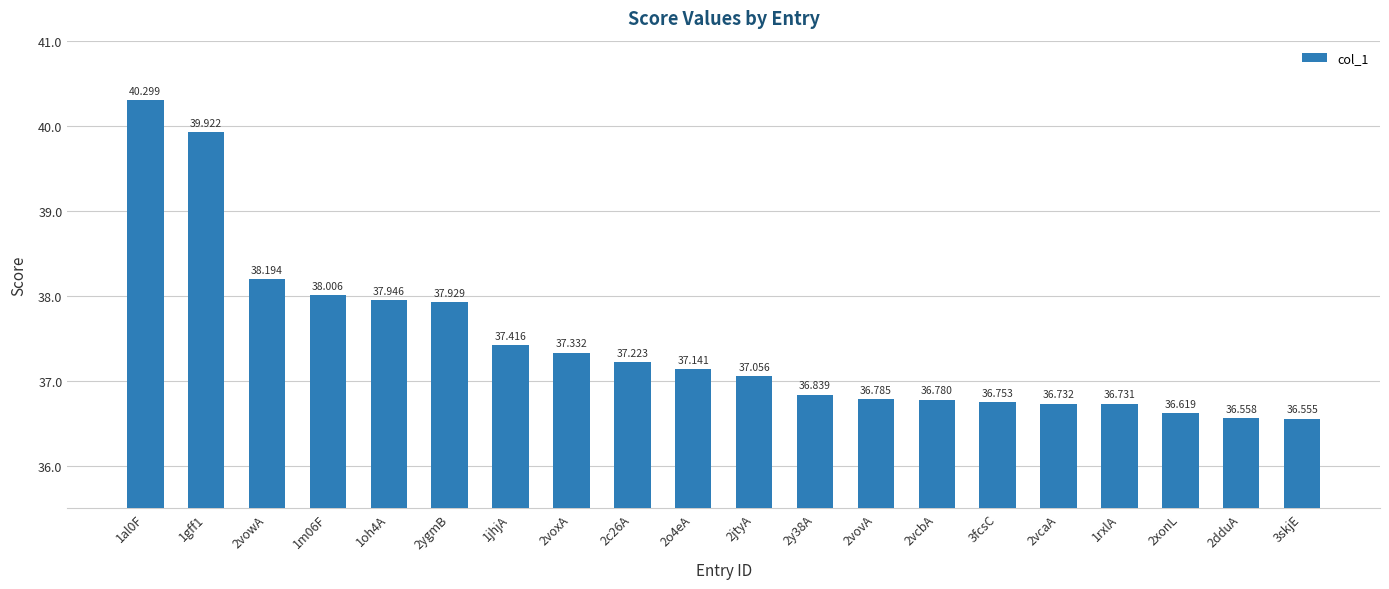

At which category does the chart reach its peak across all series?

1al0F